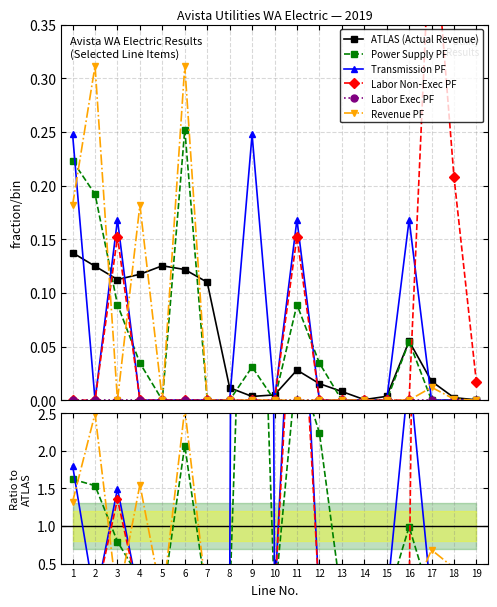

What is the sum of the ATLAS (Actual Revenue) values at 4 and 8?

0.1